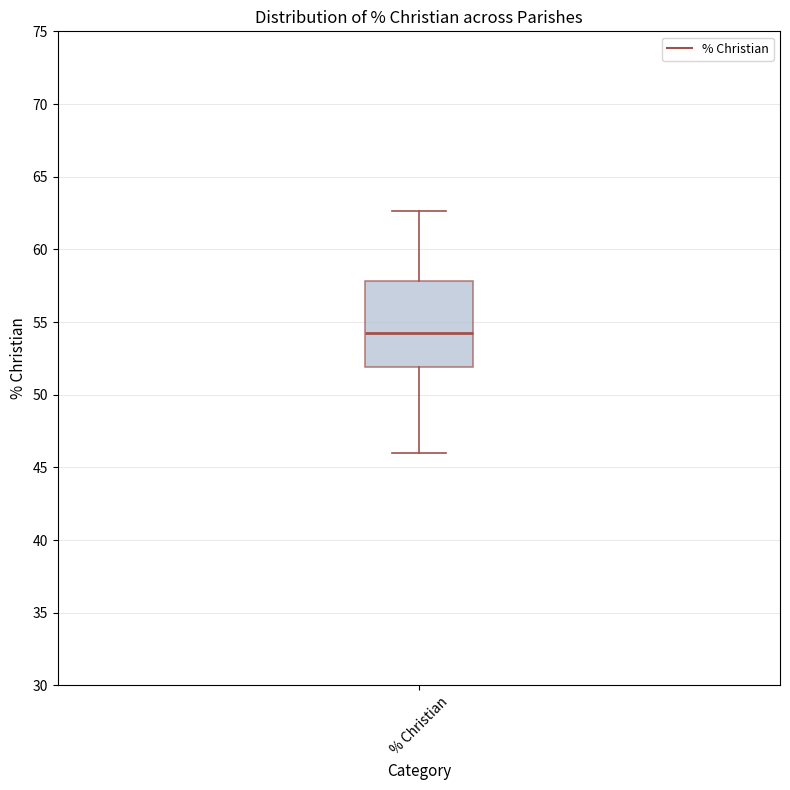

Read this box plot against the y-axis: the position of the median line, the range covered by the box, and the ends of both whiskers. The values are not printed on the chart, so give them approximately, as read against the axis.

median 54.5, box 52.0 to 58.0, whiskers 46.0 to 62.5